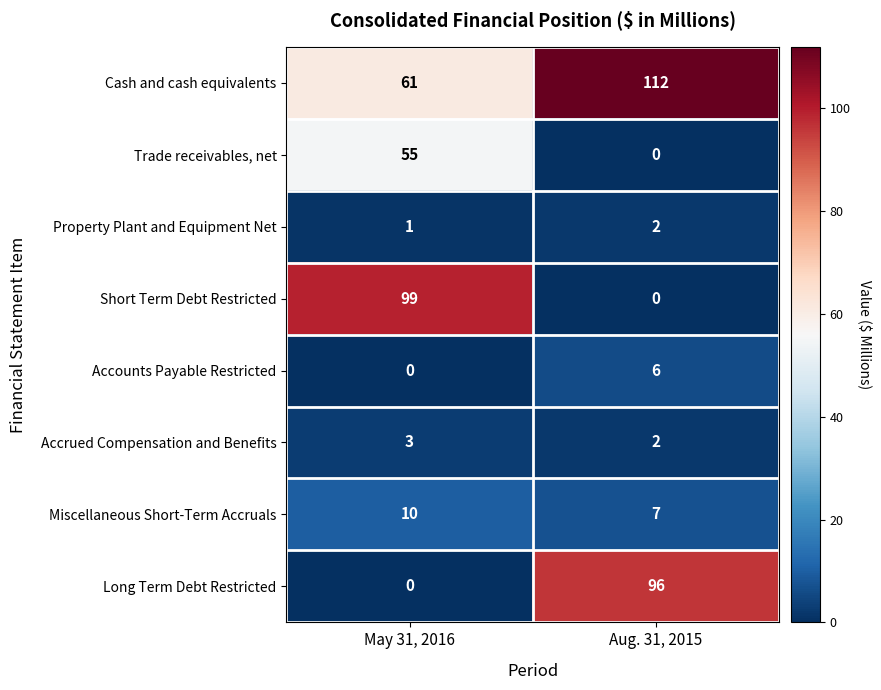

True or false: Property Plant and Equipment Net has a value of 2 at Aug. 31, 2015.

True